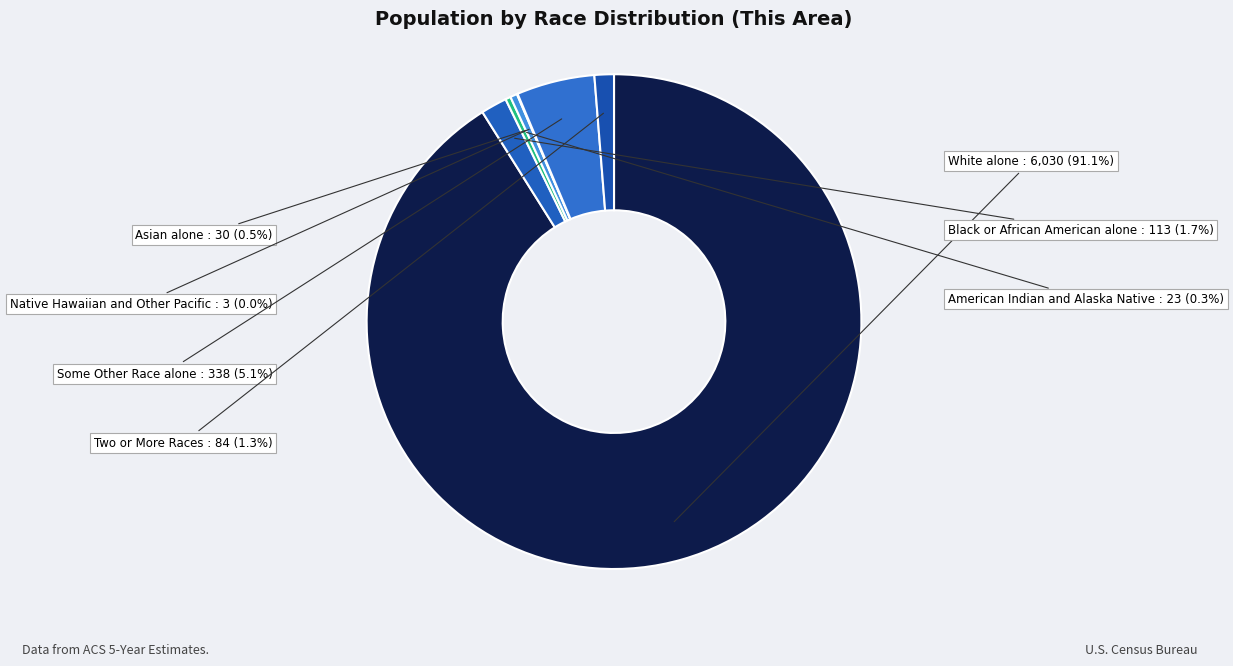

Which has a higher value, Black or African American alone or American Indian and Alaska Native?

Black or African American alone